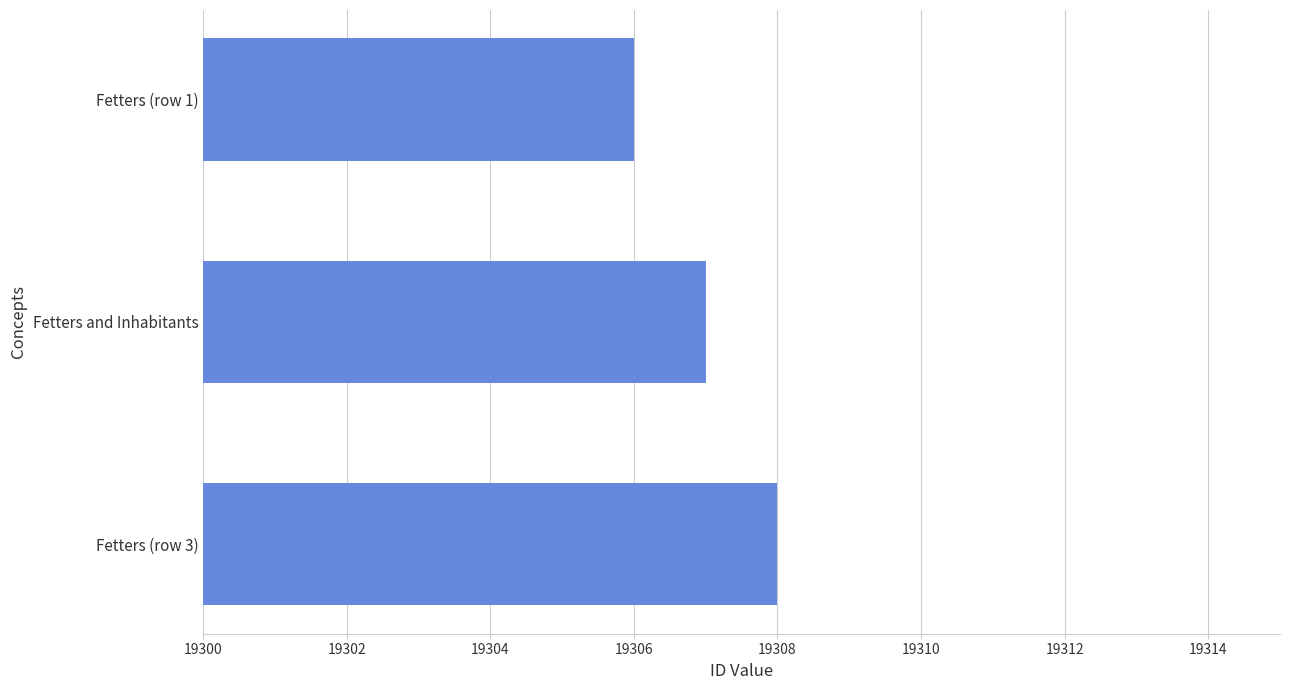

What is the label of the 1st bar from the bottom?

Fetters (row 3)